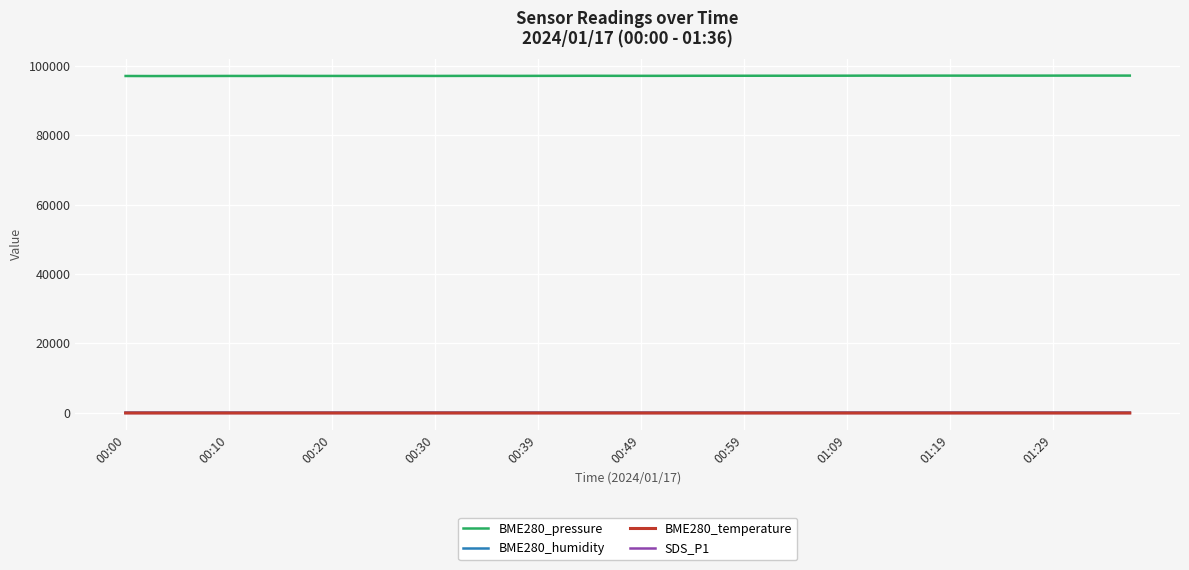

In BME280_humidity, how many points are higher than both neighbors (excluding endpoints)?

4